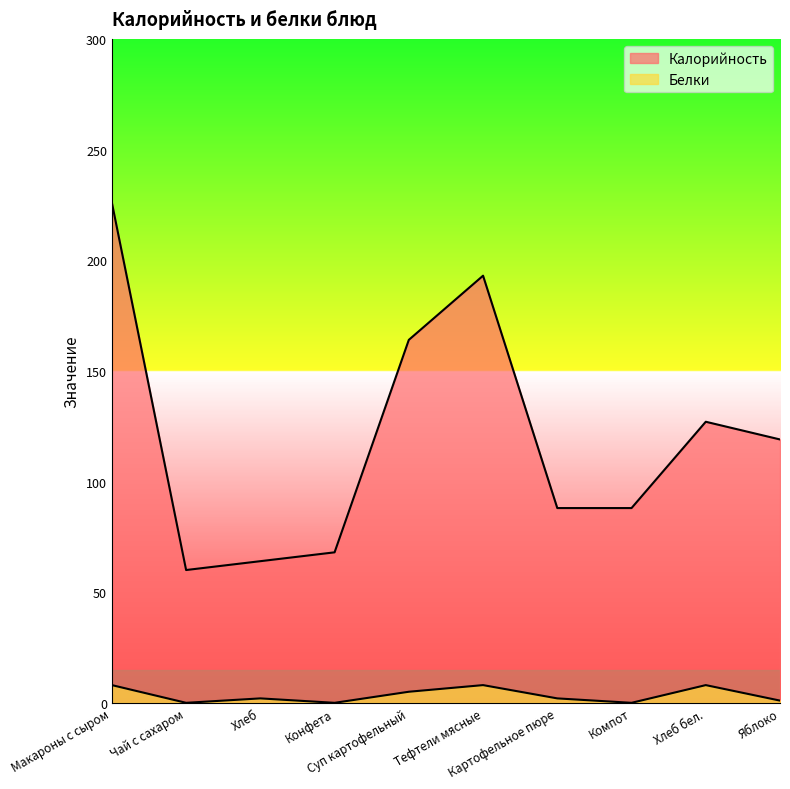

How many lines are shown in the chart?

2